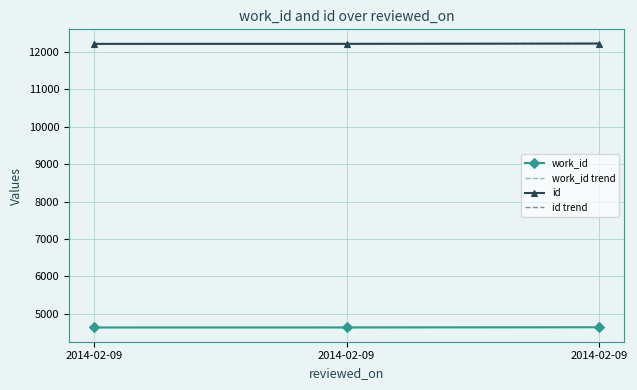

The value of id trend at 2014-02-09 is 12211.8. True or false?

True